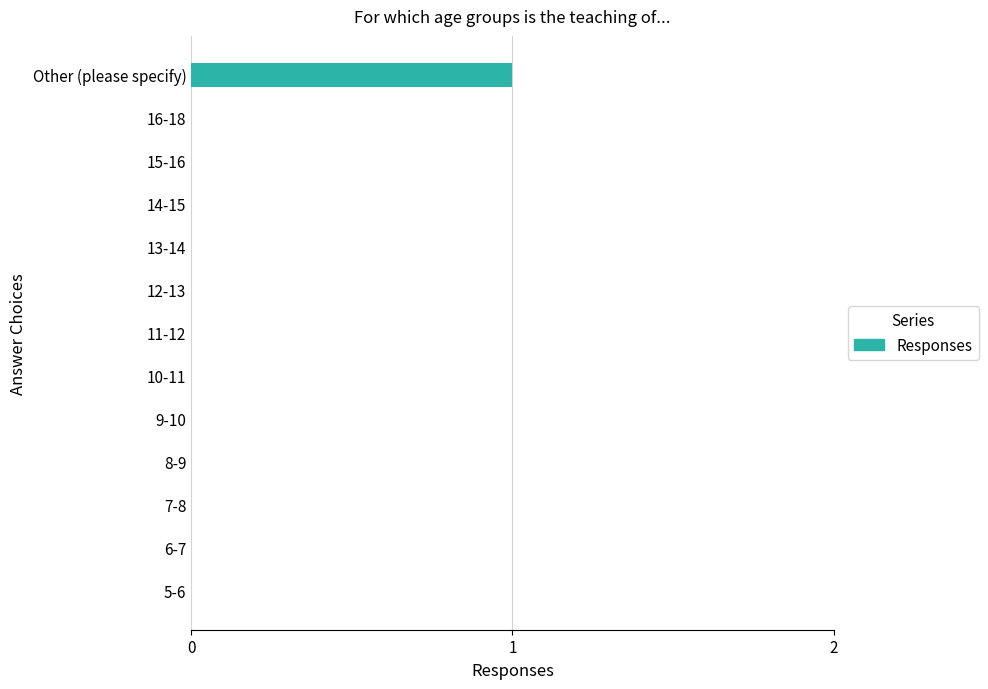

Reading bottom to top, list all the values displayed in this chart.

5-6=0	6-7=0	7-8=0	8-9=0	9-10=0	10-11=0	11-12=0	12-13=0	13-14=0	14-15=0	15-16=0	16-18=0	Other (please specify)=1